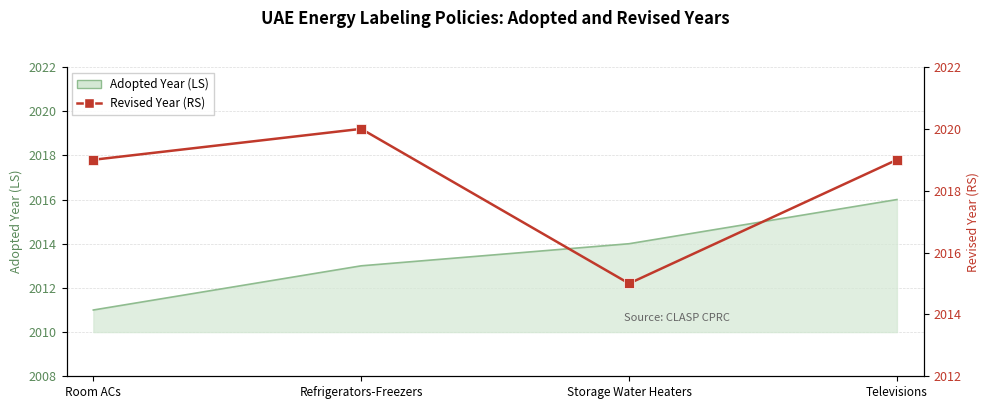

What is the label of the 4th point from the right?

Room ACs